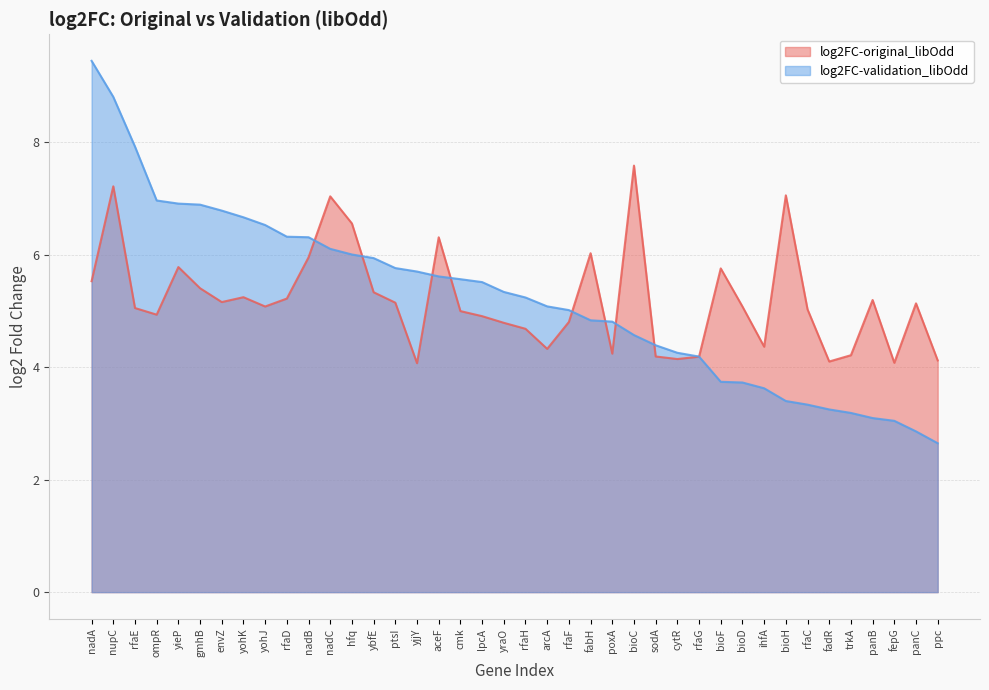

What is the label of the 18th point from the left?

cmk